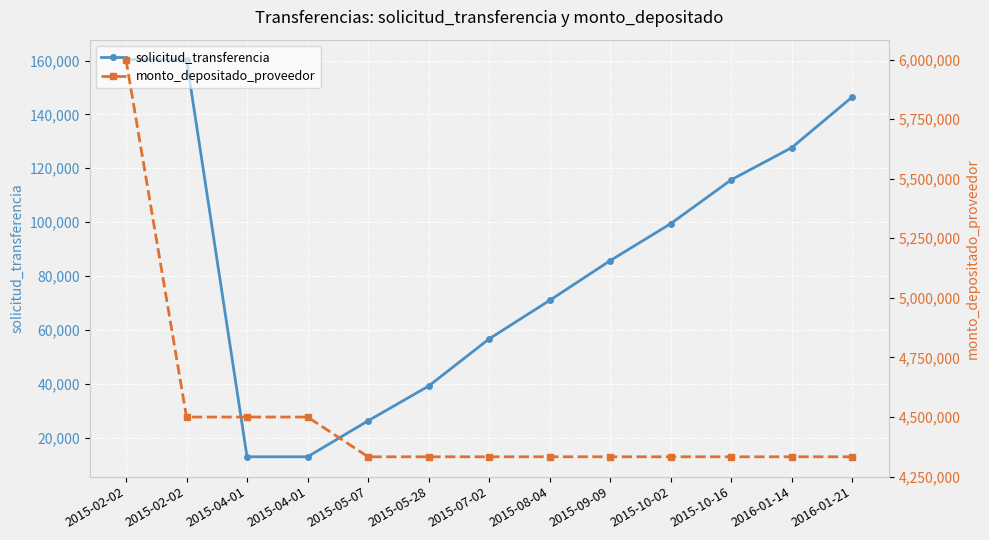

Reading right to left, transcribe all the data shown in this chart.

solicitud_transferencia: 146520	127692	115737	99459	85734	70969	56683	39159	26264	12899	12899	160371	160371
monto_depositado_proveedor: 4333200	4333200	4333200	4333200	4333200	4333200	4333200	4333200	4333200	4500000	4500000	4500000	6000000